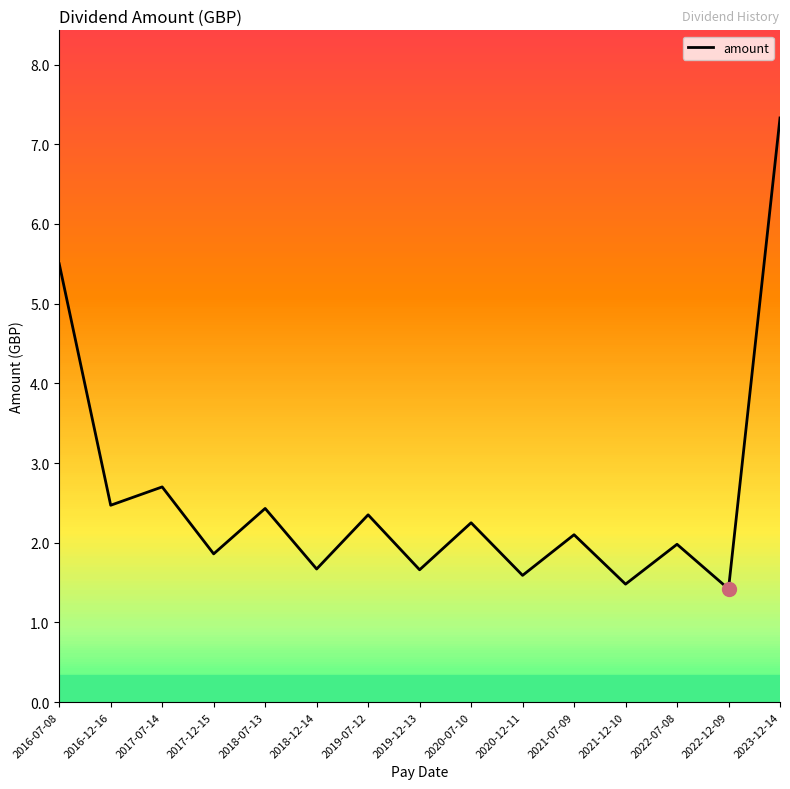

Reading left to right, list all the values displayed in this chart.

5.5	2.5	2.7	1.9	2.4	1.7	2.4	1.7	2.2	1.6	2.1	1.5	2.0	1.4	7.3